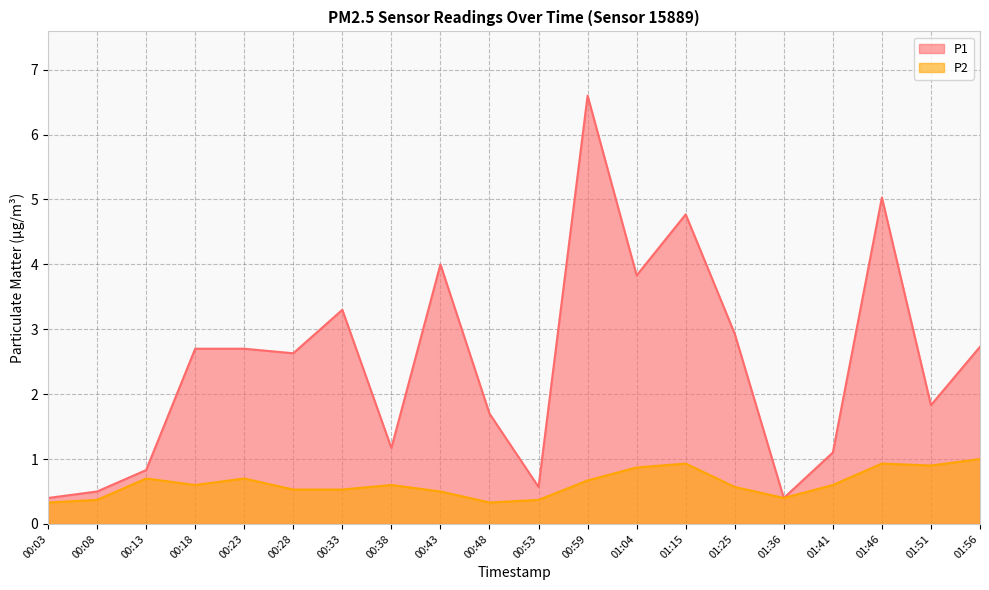

What is the sum of the P1 values at 00:59 and 00:08?

7.1